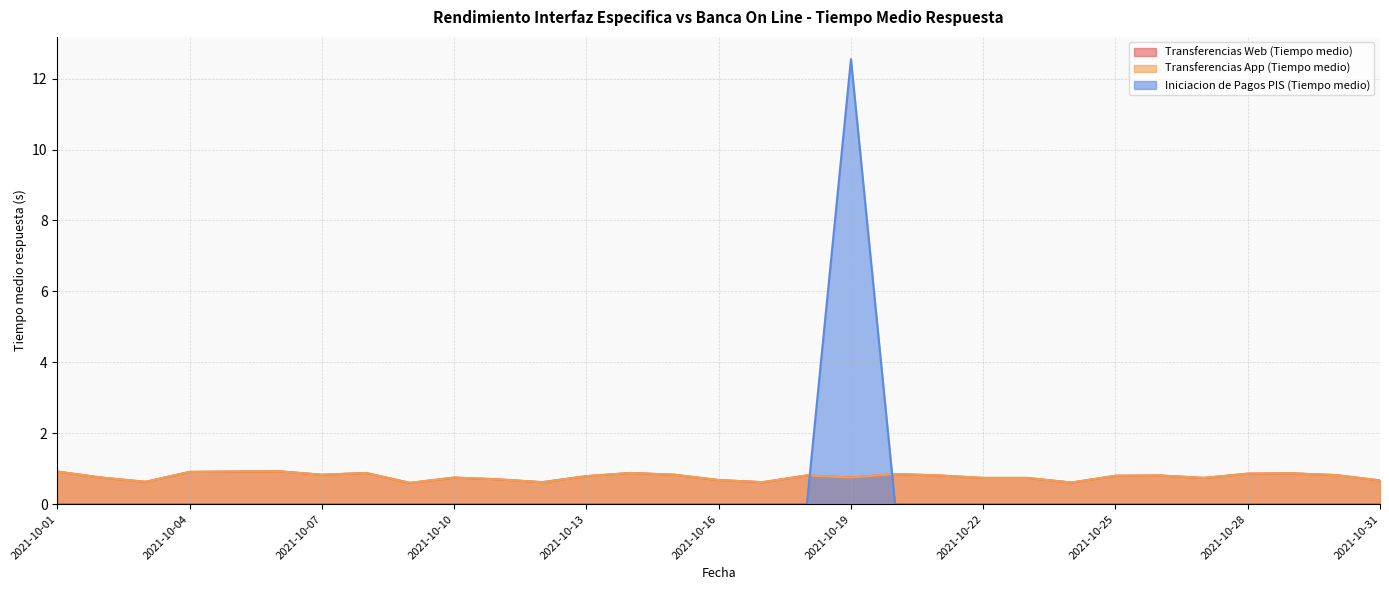

What is the spread (max minus min) of values at 2021-10-29?

0.9